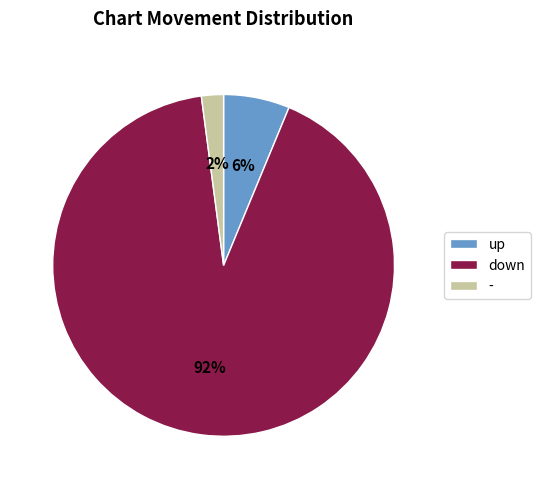

Which slice is the largest?

down